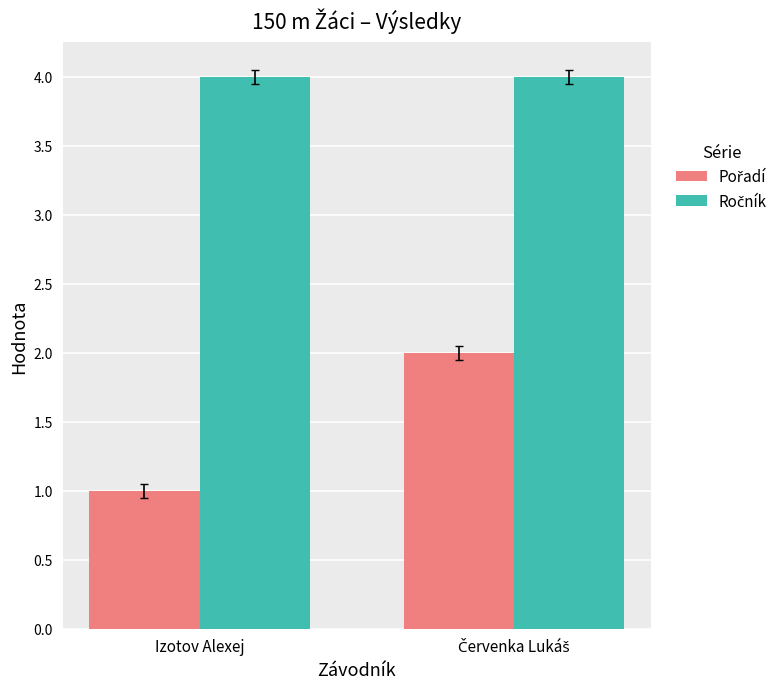

At which category does the chart reach its minimum across all series?

Izotov Alexej